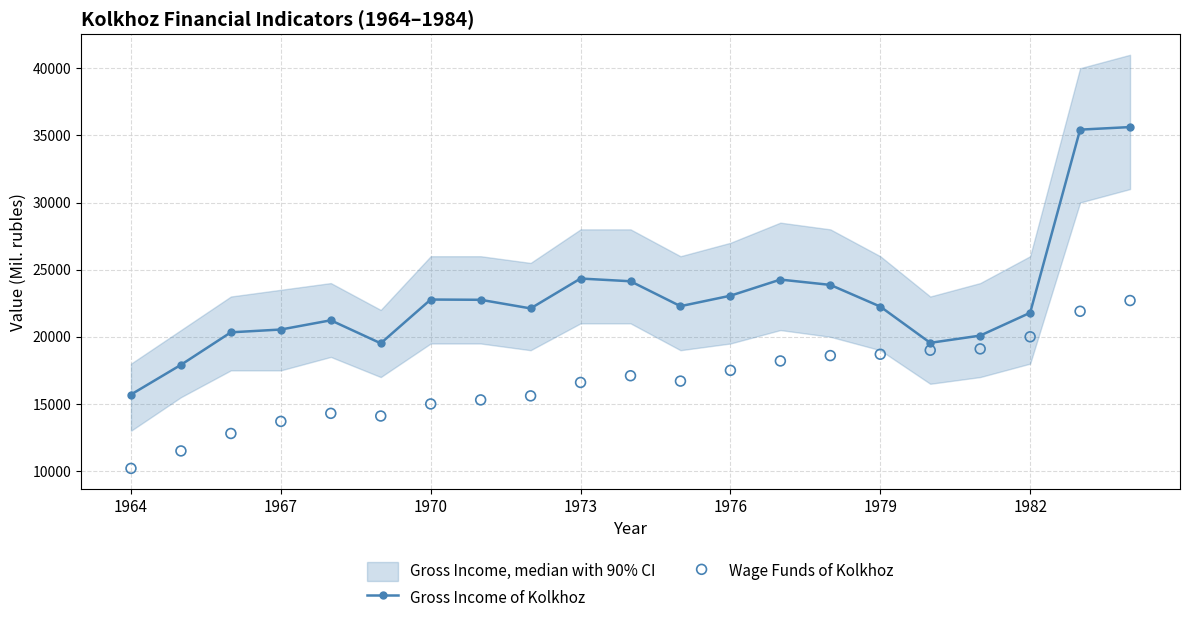

What are all the series names shown in the legend?

Gross Income of Kolkhoz, Wage Funds of Kolkhoz